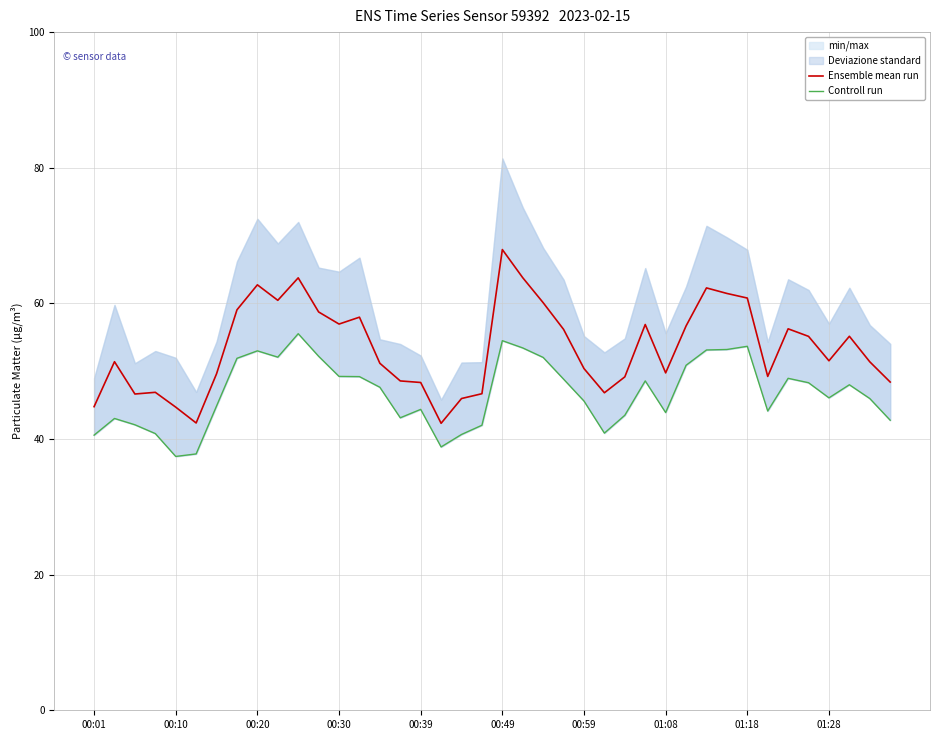

True or false: Ensemble mean run has a value of 10.6 at 00:39.

False